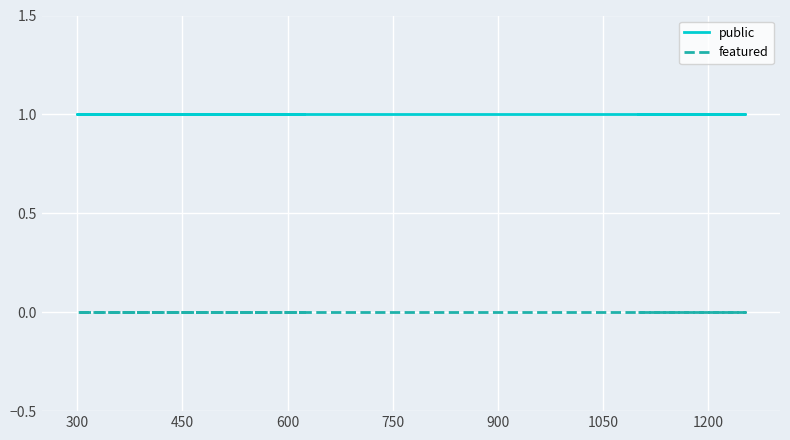

True or false: featured and public intersect in this chart.

False